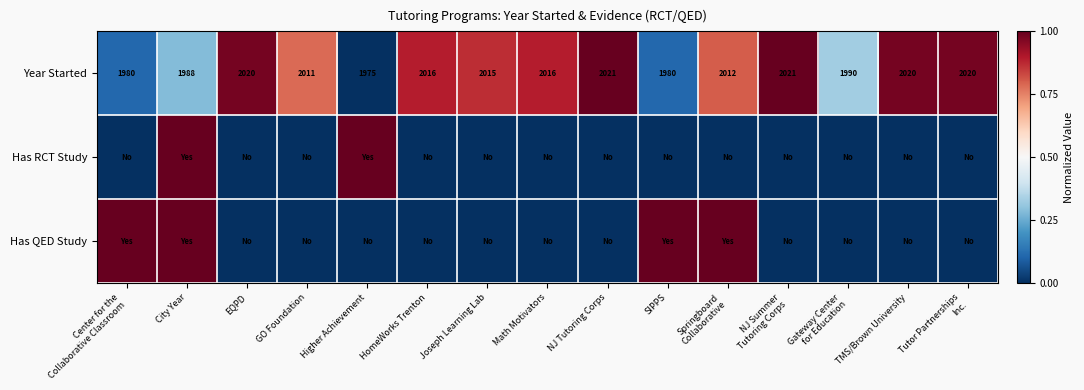

True or false: Year Started has a value of 2020 at TMS/Brown University.

True